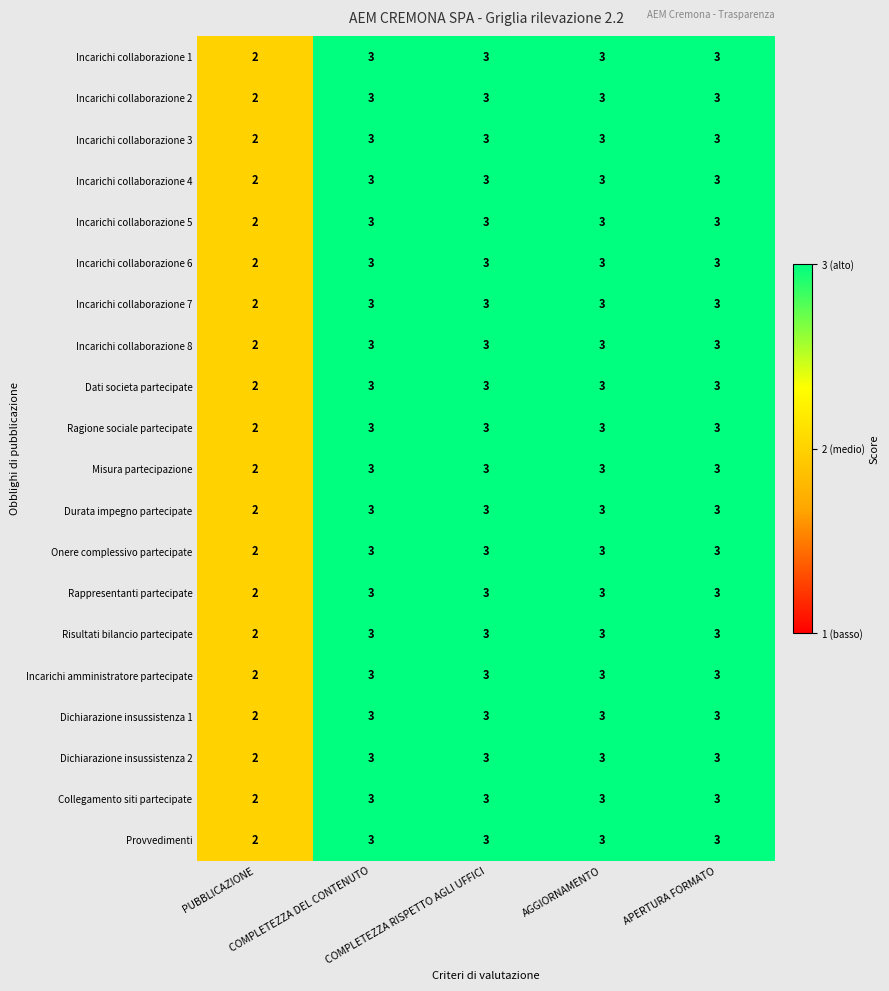

Count the Rappresentanti partecipate values in the range 3 to 4.

4